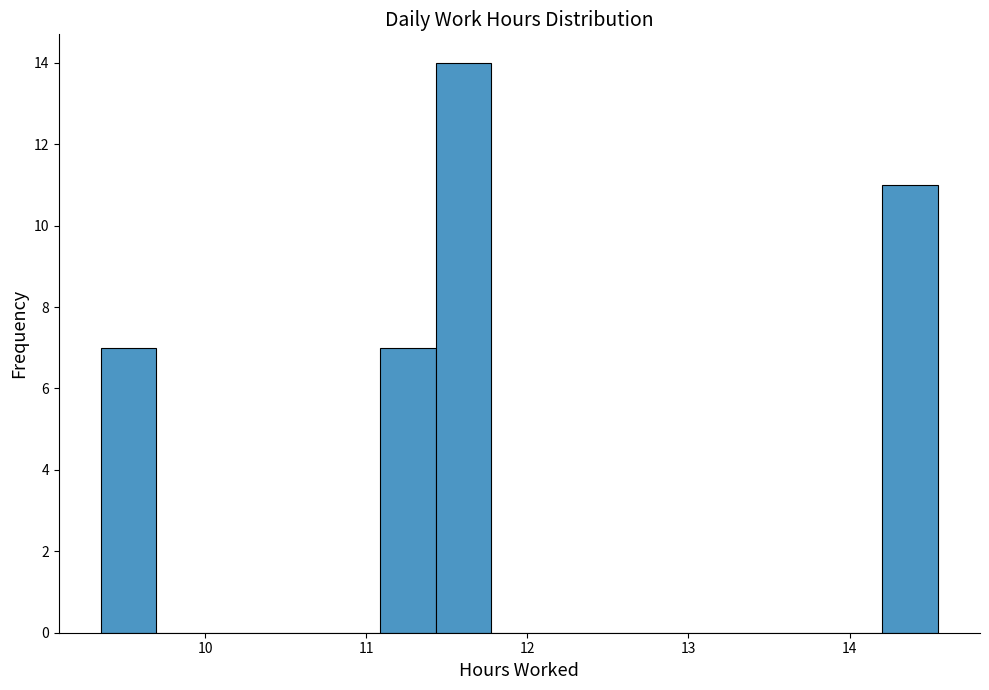

Read against the x-axis, roughly where is the centre of the tallest bar?

11.6